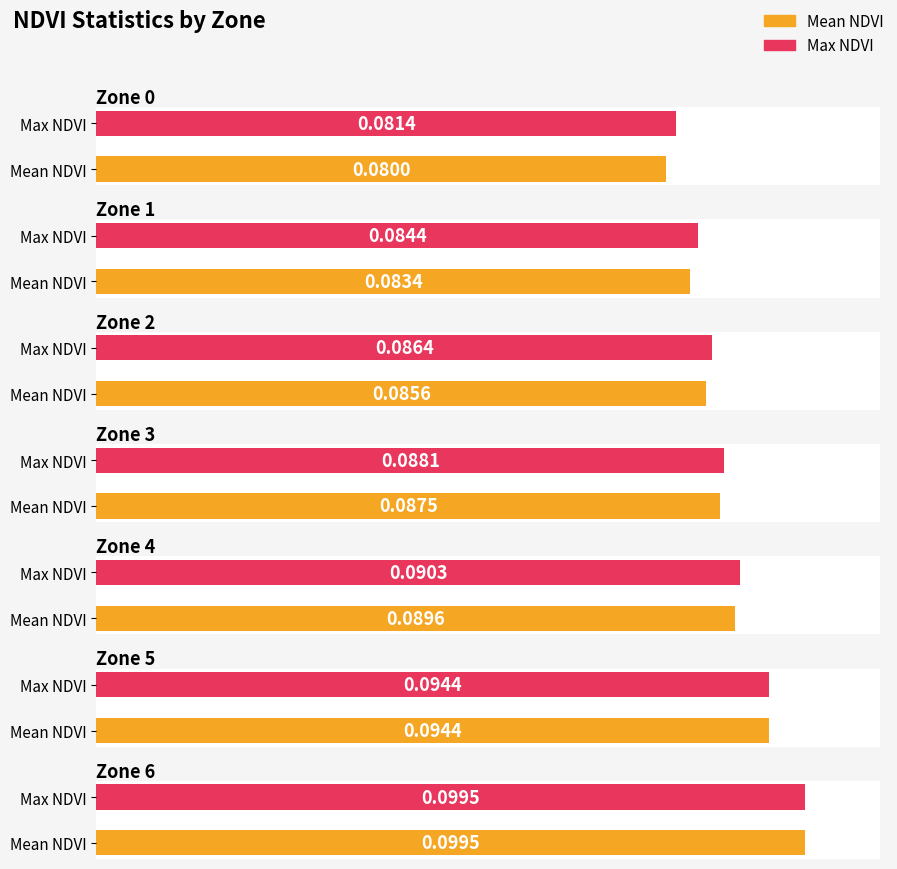

What is the sum of all Max NDVI values?

0.6